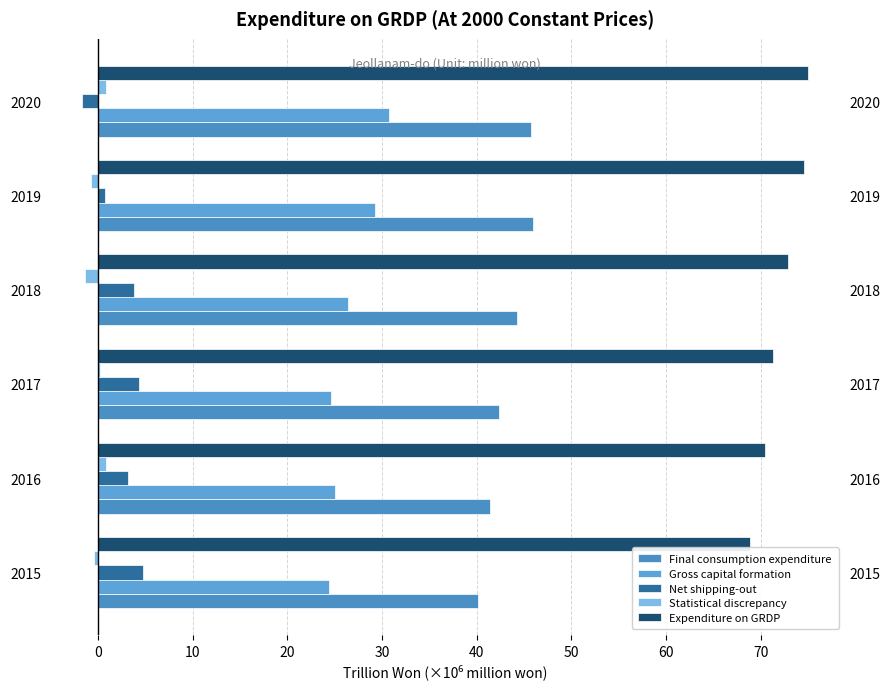

How many groups of bars are there?

6